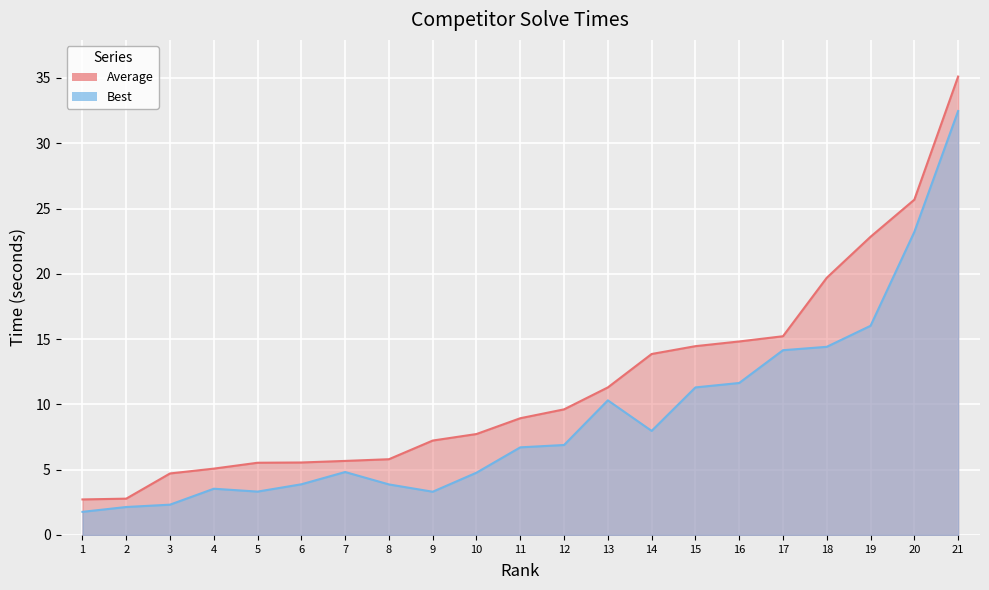

Reading left to right, transcribe all the data shown in this chart.

Average: 2.7	2.8	4.7	5.1	5.5	5.5	5.7	5.8	7.2	7.7	8.9	9.6	11.3	13.9	14.5	14.8	15.2	19.7	22.8	25.7	35.1
Best: 1.8	2.1	2.3	3.5	3.3	3.9	4.8	3.9	3.3	4.8	6.7	6.9	10.3	8.0	11.3	11.6	14.2	14.4	16.0	23.2	32.5